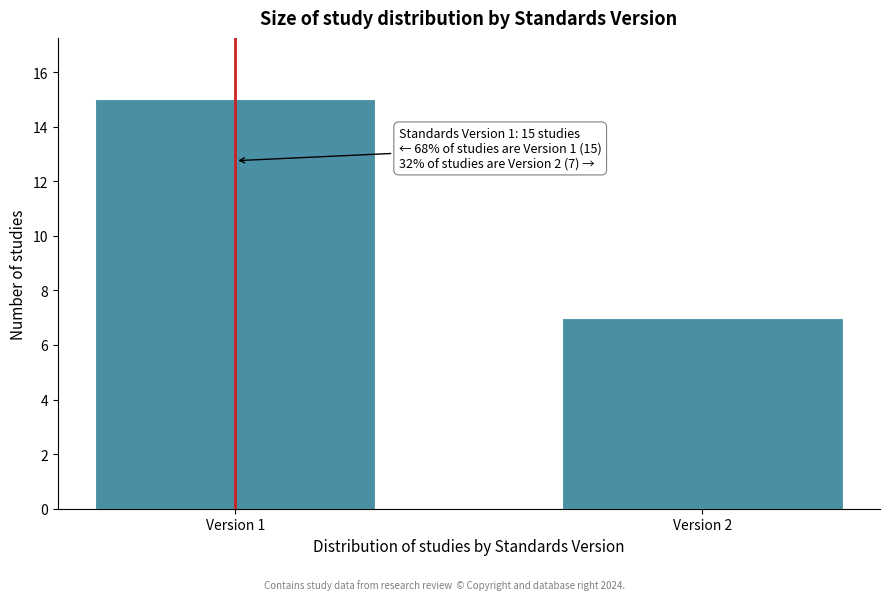

Reading right to left, transcribe all the data shown in this chart.

7	15